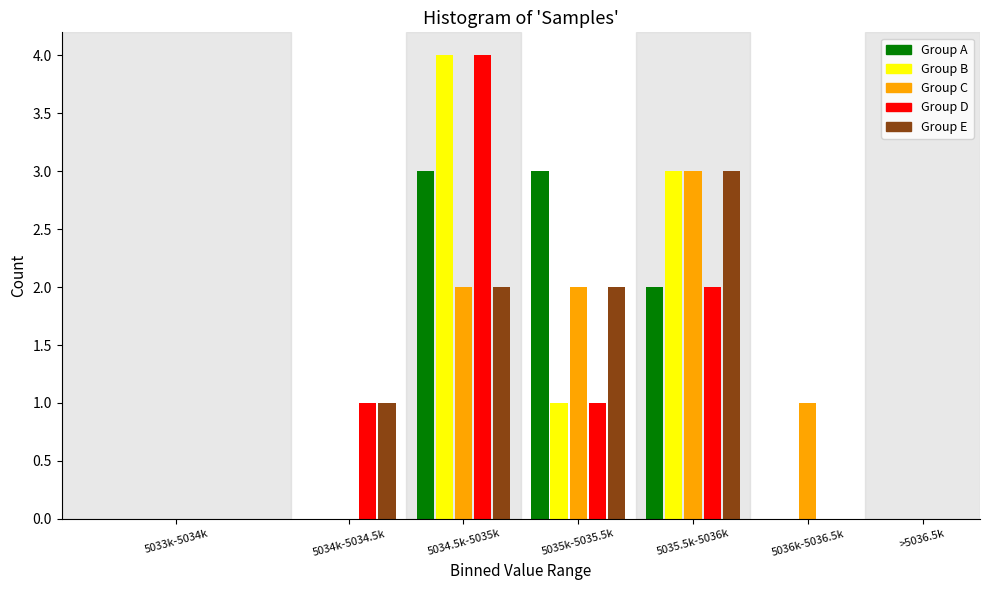

What is the sum of the Group E values at 5034k-5034.5k and 5034.5k-5035k?

3